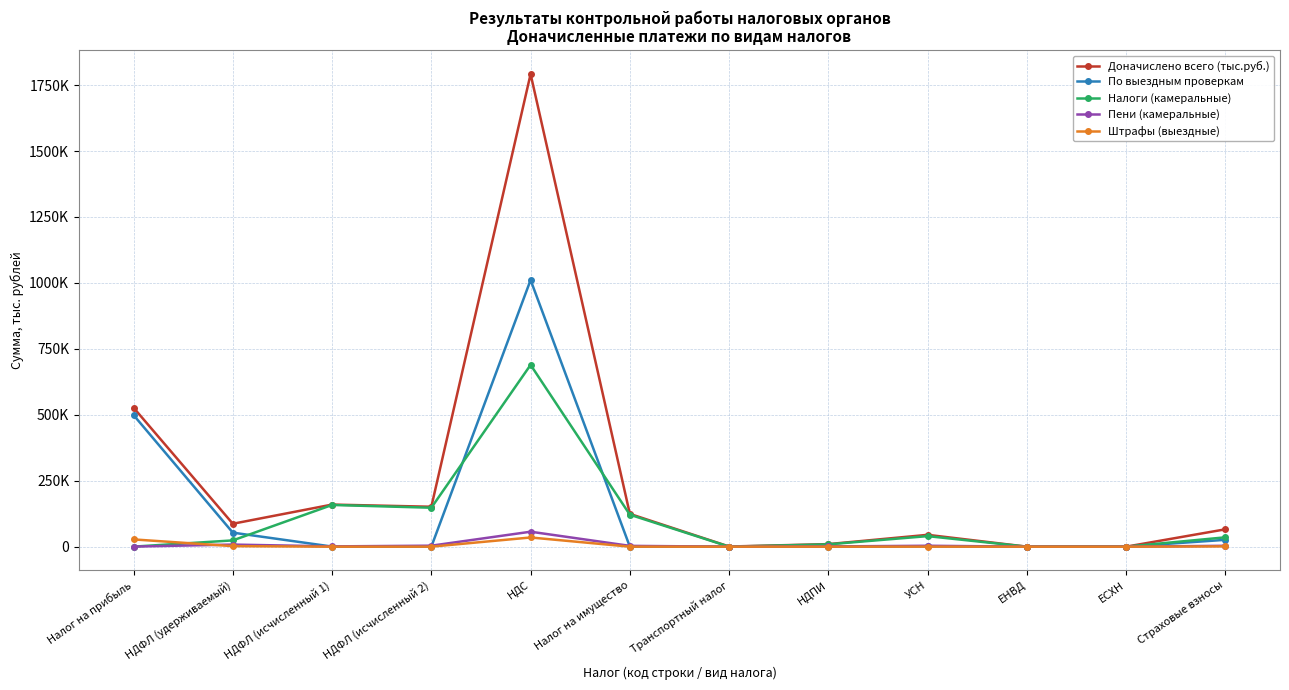

How many interior local peaks does the По выездным проверкам series have?

3